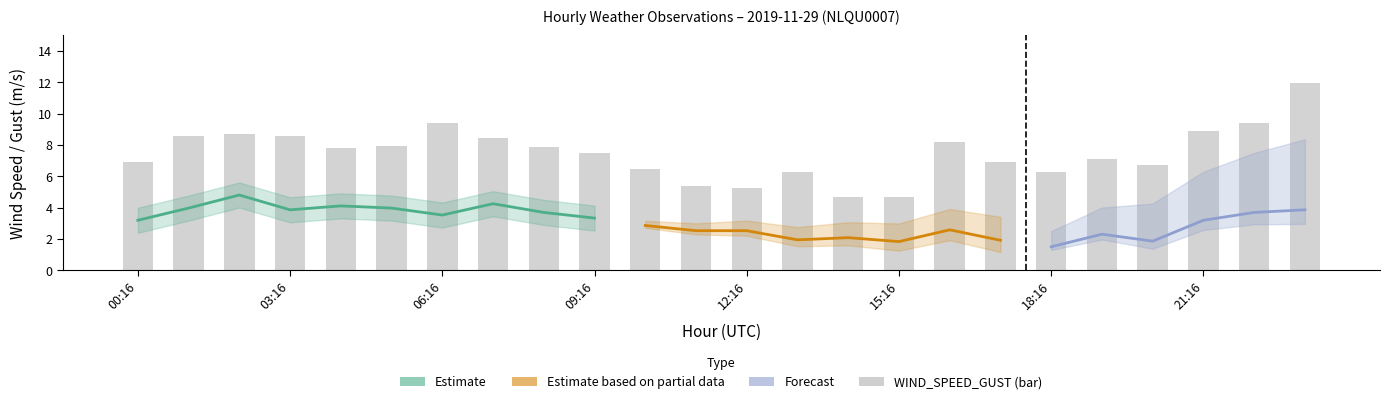

How many categories are shown in the chart?

24